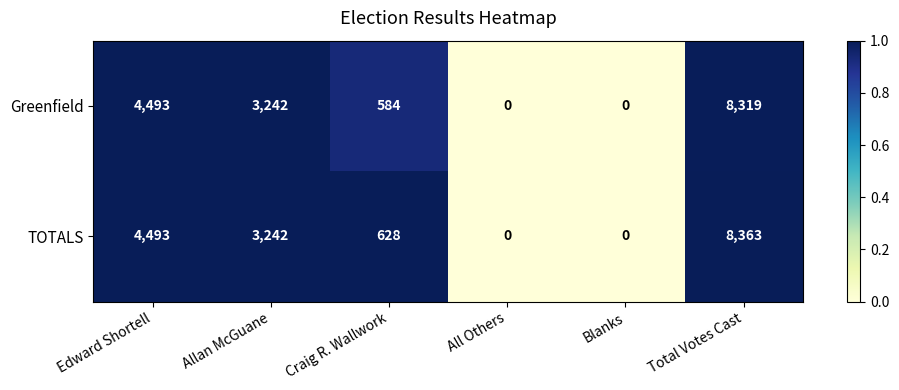

What is the difference between the highest and lowest values at Craig R. Wallwork?

44